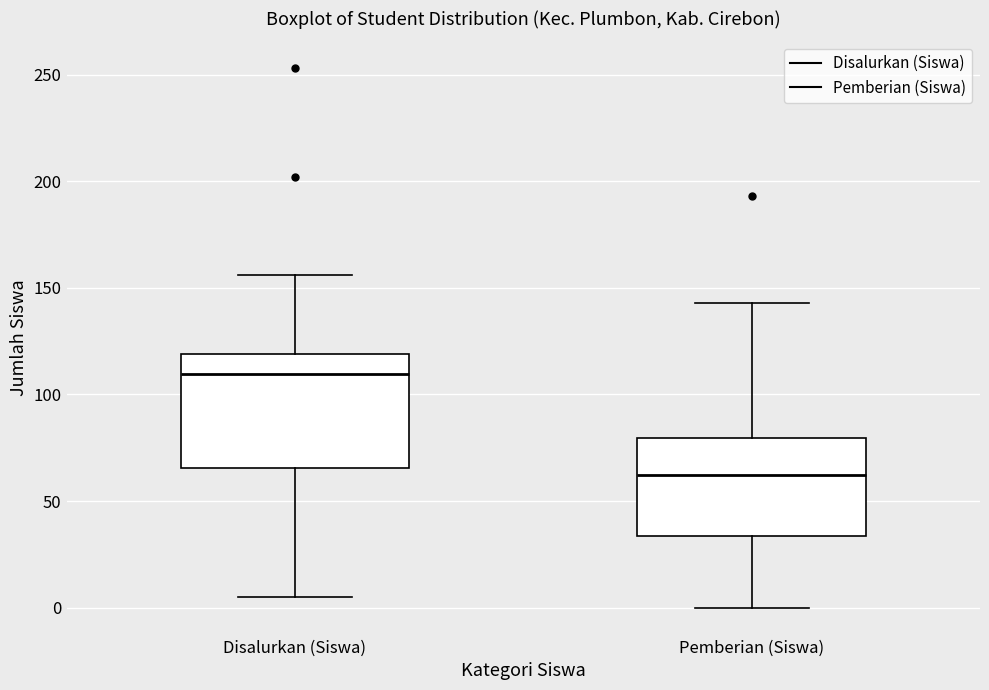

Comparing the boxes themselves (not the whiskers), which one is the tallest?

Disalurkan (Siswa)